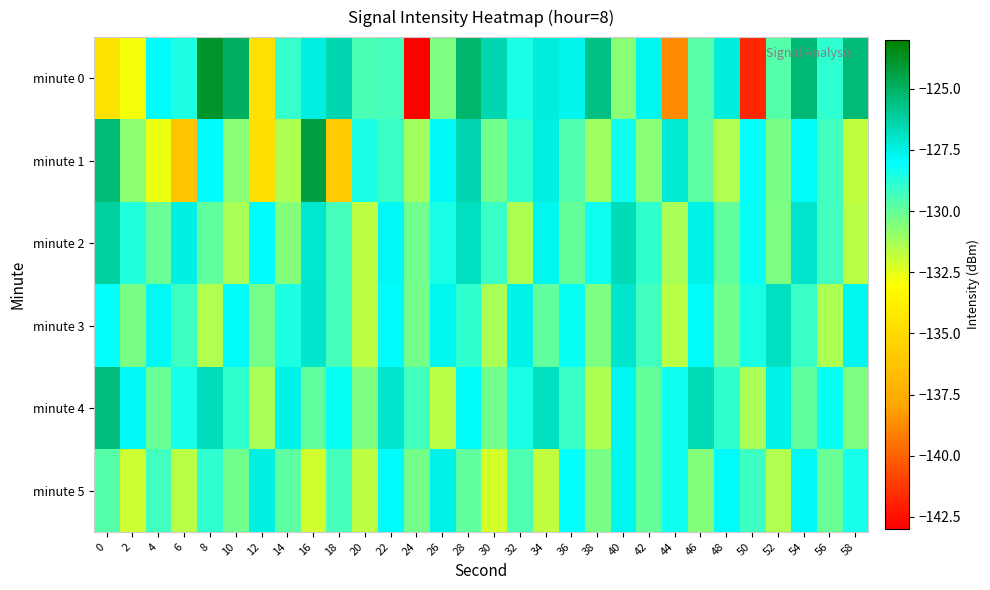

Reading left to right, extract all data points from this chart.

minute 0: 0=-134.6	2=-132.8	4=-128.0	6=-128.6	8=-123.9	10=-124.9	12=-134.7	14=-129.1	16=-127.4	18=-126.4	20=-129.4	22=-129.4	24=-142.9	26=-130.5	28=-125.1	30=-126.5	32=-128.5	34=-127.3	36=-127.6	38=-125.6	40=-130.7	42=-127.7	44=-138.8	46=-129.8	48=-127.3	50=-141.8	52=-129.7	54=-125.3	56=-128.9	58=-125.4
minute 1: 0=-125.4	2=-130.7	4=-132.7	6=-136.2	8=-128.0	10=-130.7	12=-134.8	14=-131.4	16=-124.3	18=-135.9	20=-128.5	22=-129.1	24=-131.2	26=-127.8	28=-126.5	30=-130.2	32=-128.9	34=-127.4	36=-129.6	38=-131.1	40=-128.3	42=-130.7	44=-127.2	46=-129.8	48=-131.5	50=-128.1	52=-130.4	54=-127.9	56=-129.3	58=-131.8
minute 2: 0=-126.2	2=-128.7	4=-130.1	6=-127.5	8=-129.9	10=-131.3	12=-128.0	14=-130.6	16=-127.1	18=-129.4	20=-131.7	22=-127.8	24=-130.2	26=-128.5	28=-126.8	30=-129.1	32=-131.4	34=-127.7	36=-130.0	38=-128.3	40=-126.6	42=-129.0	44=-131.3	46=-127.6	48=-129.9	50=-128.2	52=-130.5	54=-127.0	56=-129.3	58=-131.6
minute 3: 0=-128.1	2=-130.4	4=-127.8	6=-129.2	8=-131.5	10=-127.9	12=-130.3	14=-128.6	16=-127.0	18=-129.4	20=-131.7	22=-128.0	24=-130.3	26=-127.7	28=-129.0	30=-131.3	32=-127.6	34=-129.9	36=-128.2	38=-130.5	40=-127.0	42=-129.3	44=-131.6	46=-127.9	48=-130.2	50=-128.5	52=-126.8	54=-129.1	56=-131.4	58=-127.7
minute 4: 0=-125.5	2=-127.8	4=-130.1	6=-128.4	8=-126.7	10=-129.0	12=-131.3	14=-127.6	16=-129.9	18=-128.2	20=-130.5	22=-127.0	24=-129.3	26=-131.6	28=-127.9	30=-130.2	32=-128.5	34=-126.8	36=-129.1	38=-131.4	40=-127.7	42=-130.0	44=-128.3	46=-126.6	48=-129.0	50=-131.3	52=-127.6	54=-129.9	56=-128.2	58=-130.5
minute 5: 0=-129.7	2=-132.0	4=-129.3	6=-131.6	8=-128.9	10=-130.2	12=-127.5	14=-129.8	16=-132.1	18=-129.4	20=-131.7	22=-128.0	24=-130.3	26=-127.6	28=-129.9	30=-132.2	32=-129.5	34=-131.8	36=-128.1	38=-130.4	40=-127.7	42=-130.0	44=-128.3	46=-130.6	48=-127.9	50=-129.2	52=-131.5	54=-127.8	56=-130.1	58=-128.4